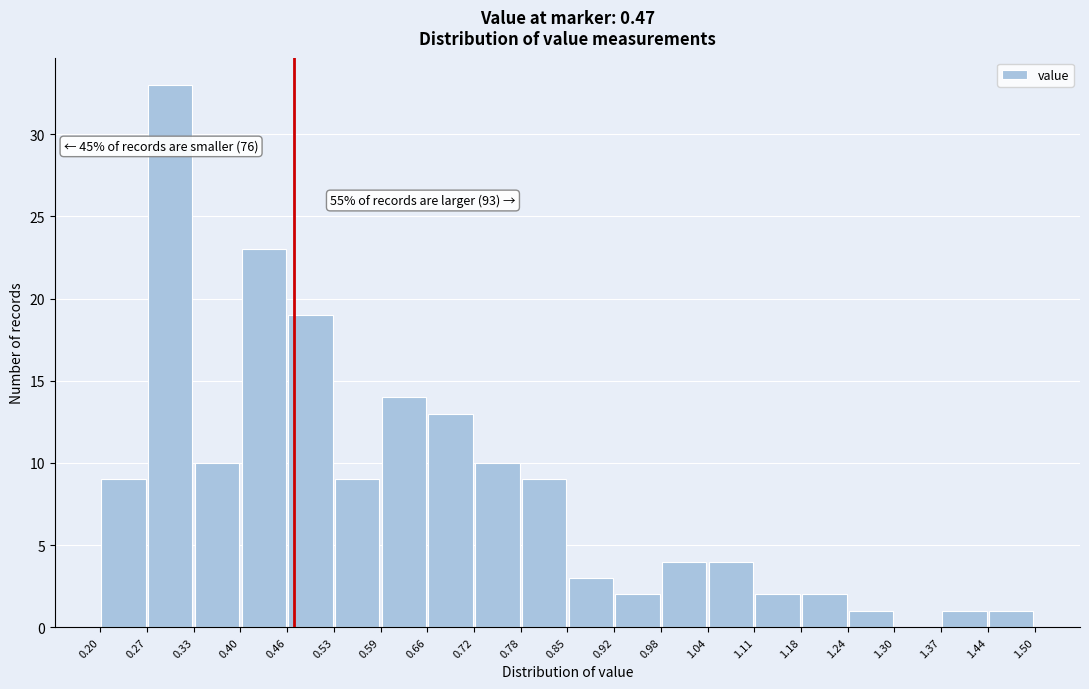

Which range on the x-axis has the tallest bar?

0.27 to 0.33